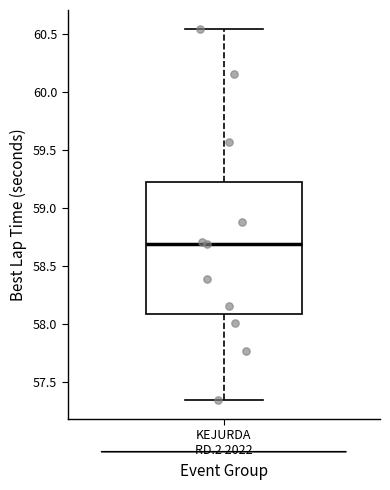

Transcribe this box plot: give where the median line is, the range the box spans, and where the two whiskers end, as read against the y-axis. The values are not printed on the chart, so give them approximately, as read against the axis.

median 58.70, box 58.10 to 59.20, whiskers 57.35 to 60.55